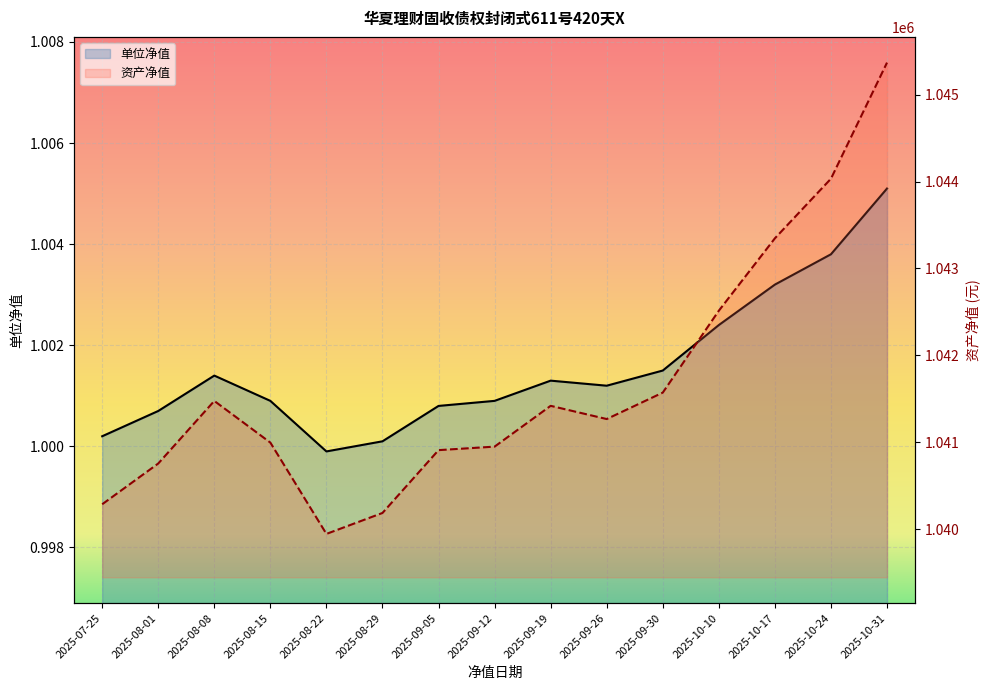

Is it true that 单位净值 equals 0.2 at 2025-08-22?

False